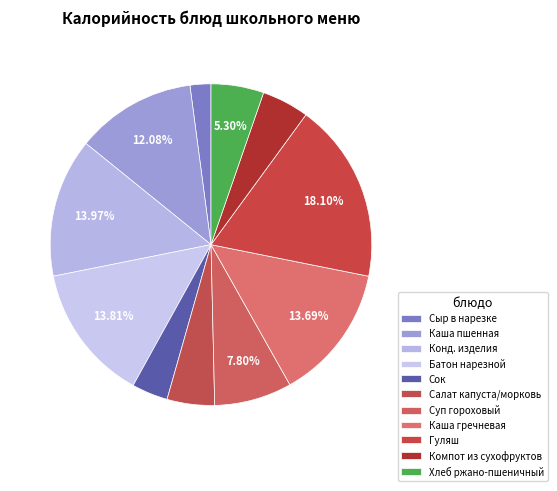

Count the number of slices in the pie.

11